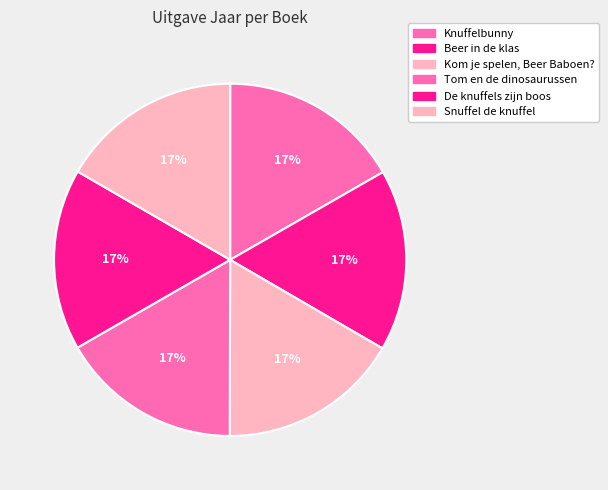

Between De knuffels zijn boos and Snuffel de knuffel, which is larger?

De knuffels zijn boos